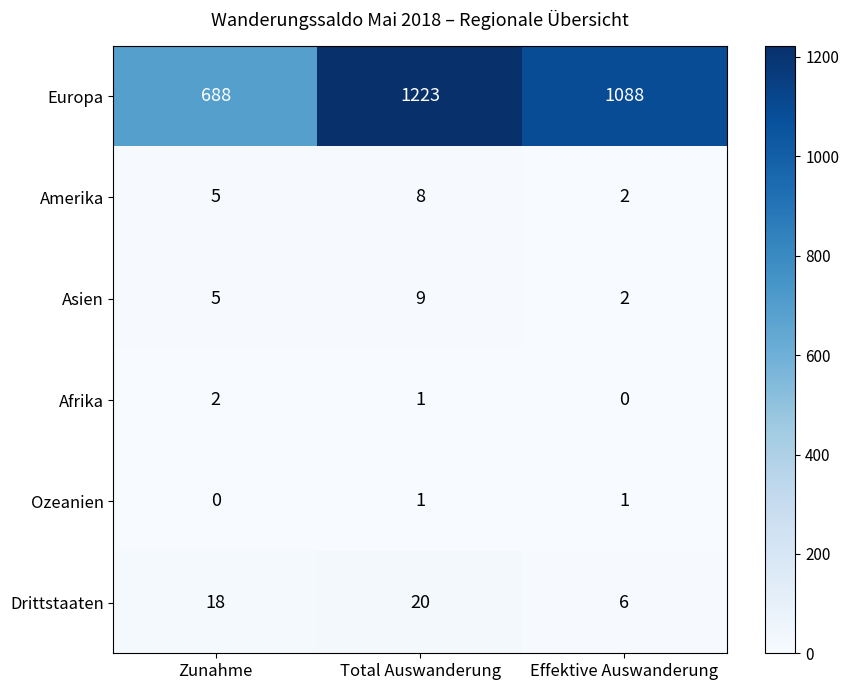

Which series has the widest spread of values?

Europa